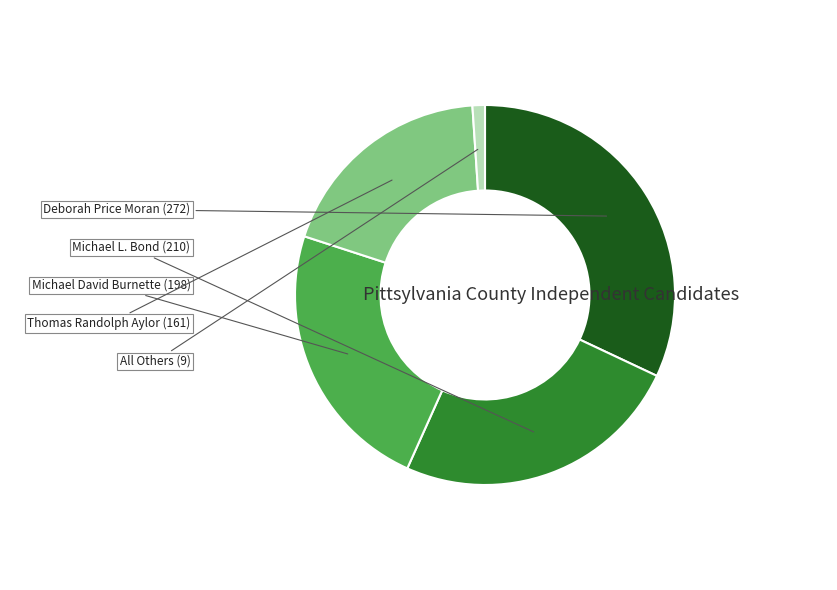

Does any single category account for the majority?

No